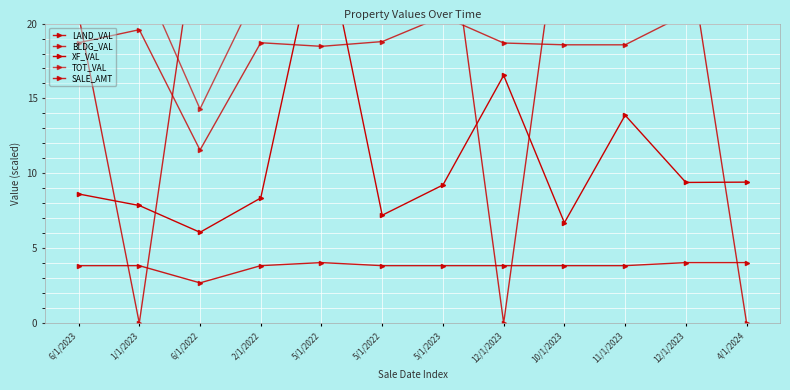

What is the label of the 4th point from the right?

10/1/2023